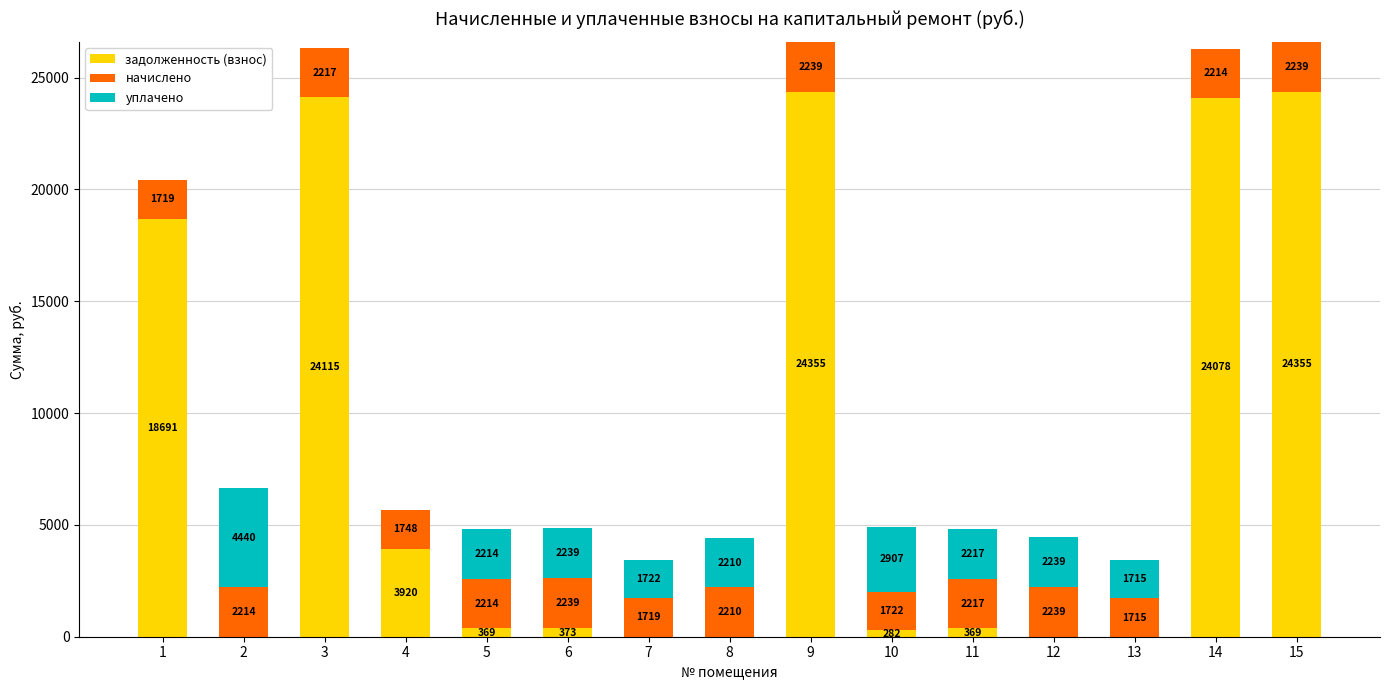

True or false: задолженность (взнос) has a value of 0.0 at 8.

True